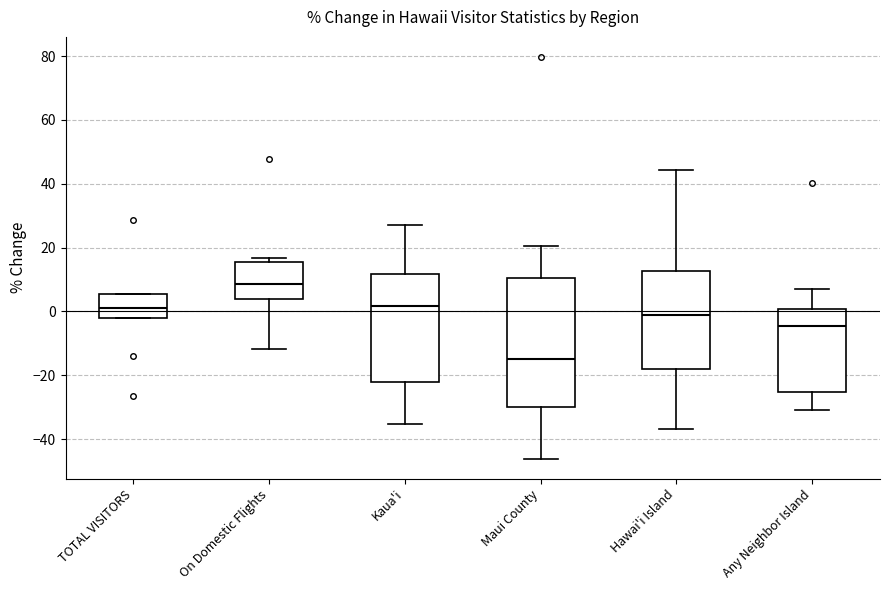

Which box is the tallest, from its lower edge to its upper edge?

Maui County